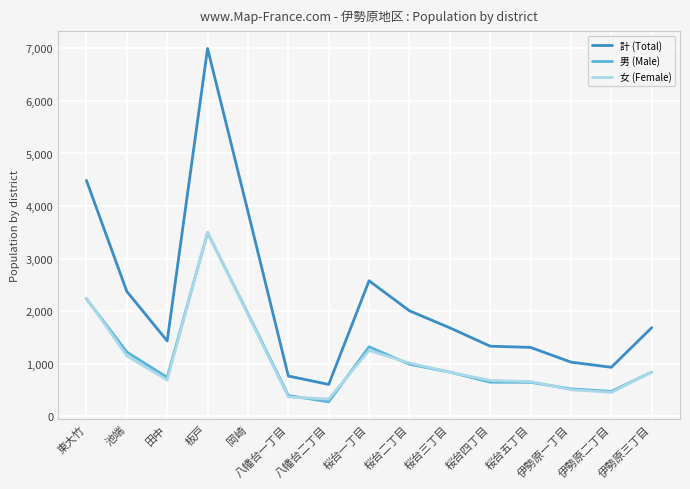

What is the maximum value for 女 (Female)?

3503